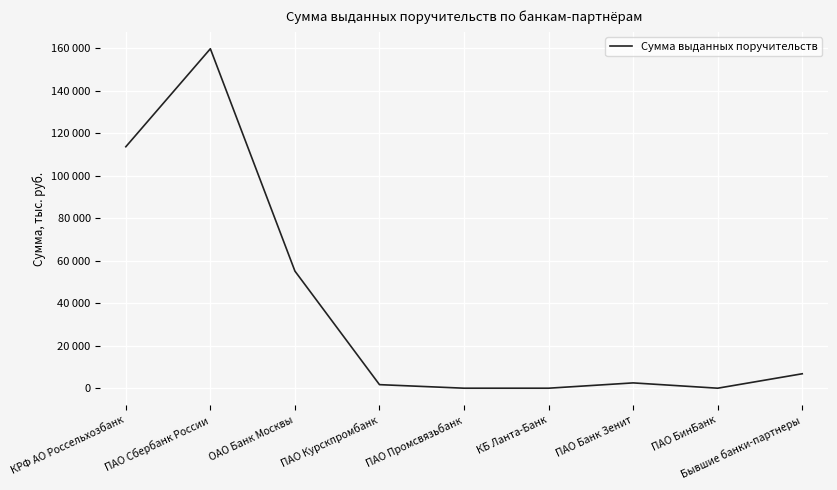

At which category does the chart reach its minimum across all series?

ПАО Промсвязьбанк